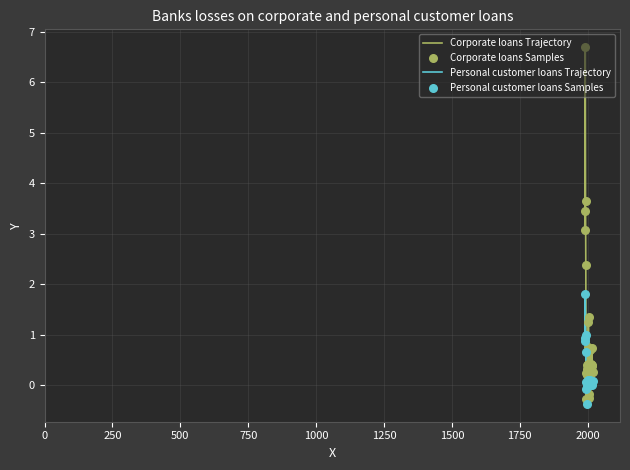

List the series in order of their overall mean, lowest first.

Personal customer loans Trajectory, Corporate loans Trajectory